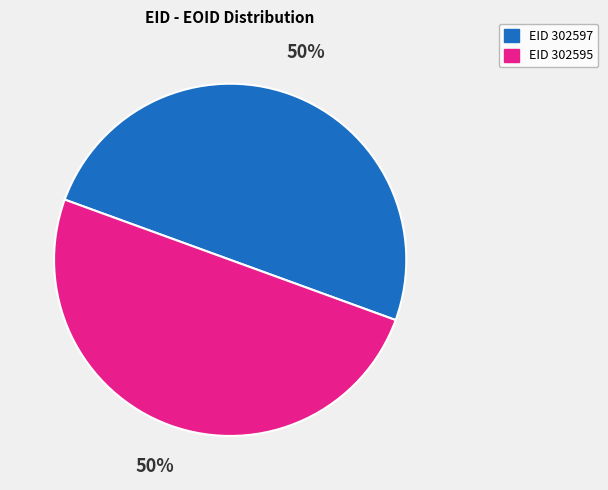

To the nearest percent, what is the average slice percentage?

50%